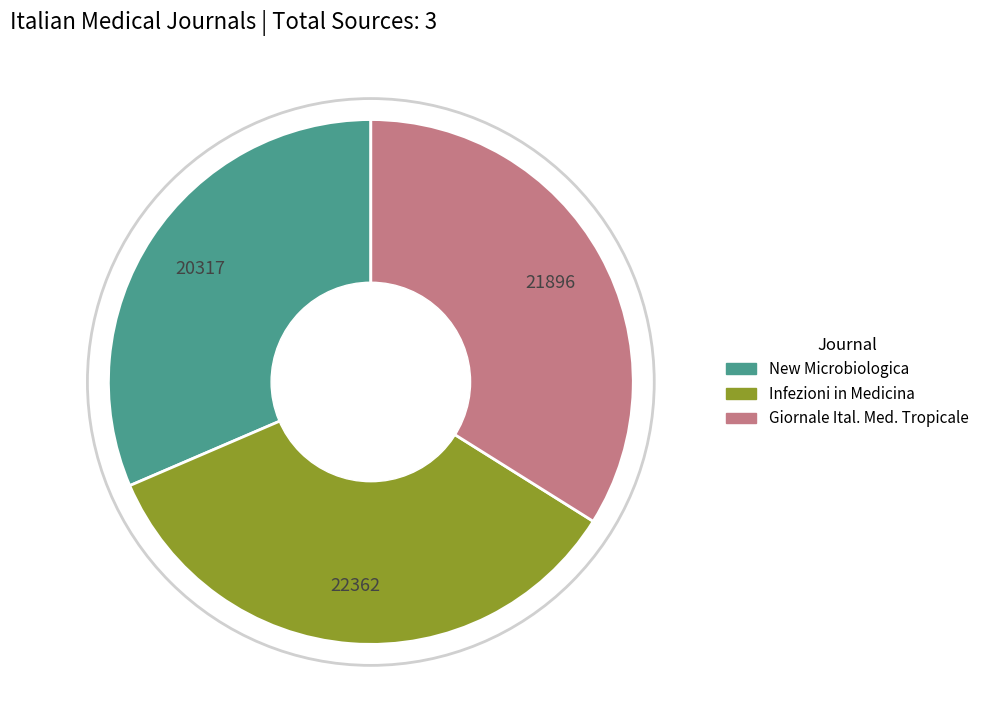

Is there a majority slice in this chart?

No